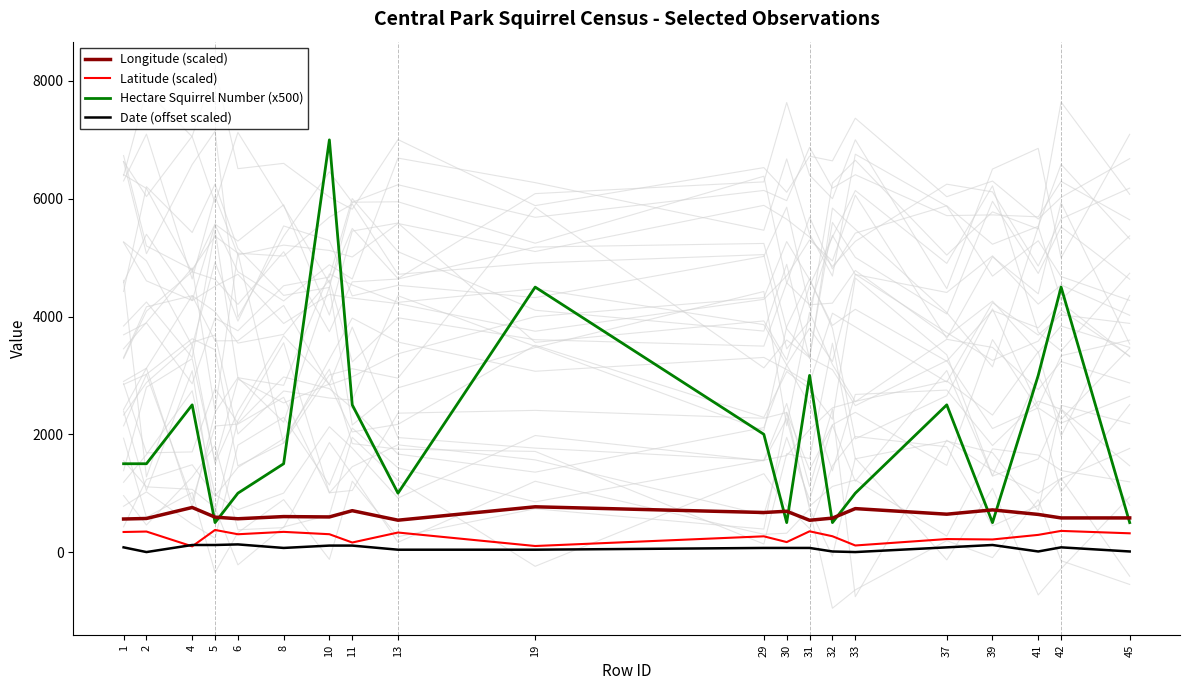

What is the difference between the highest and lowest values at 32?

566.5